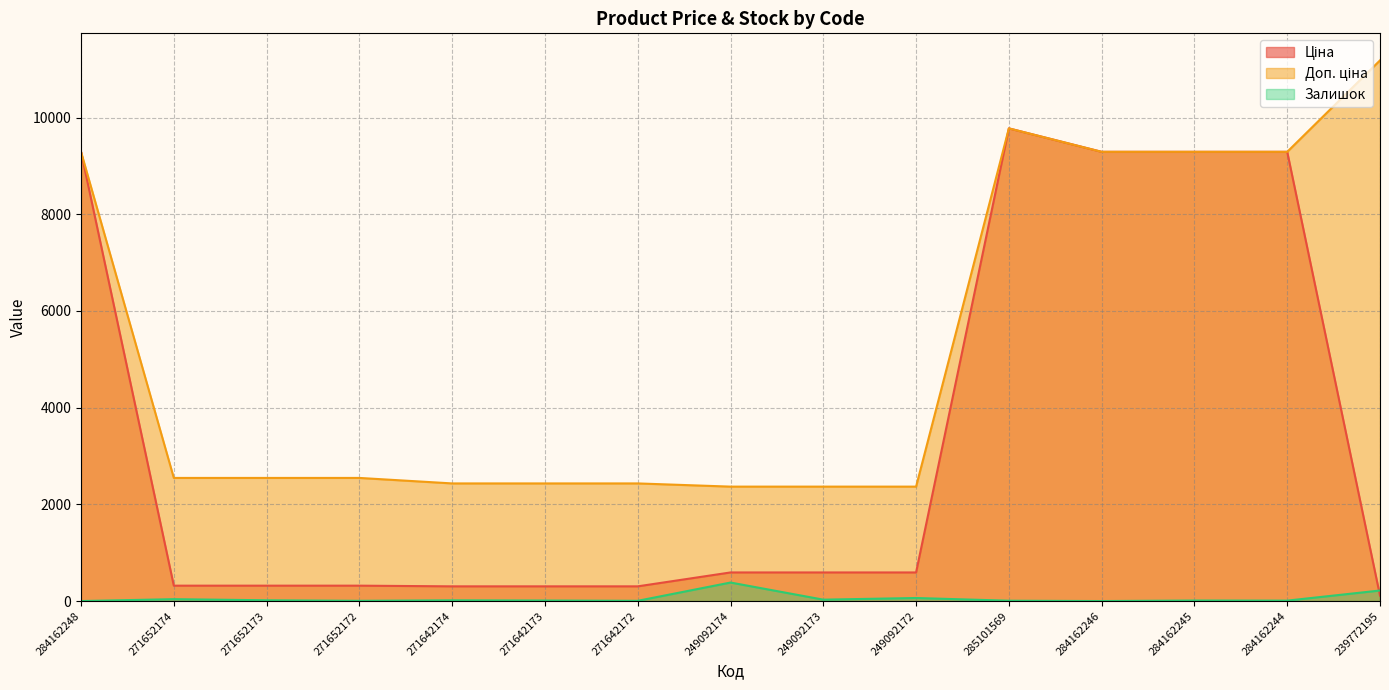

True or false: Ціна and Залишок intersect in this chart.

True